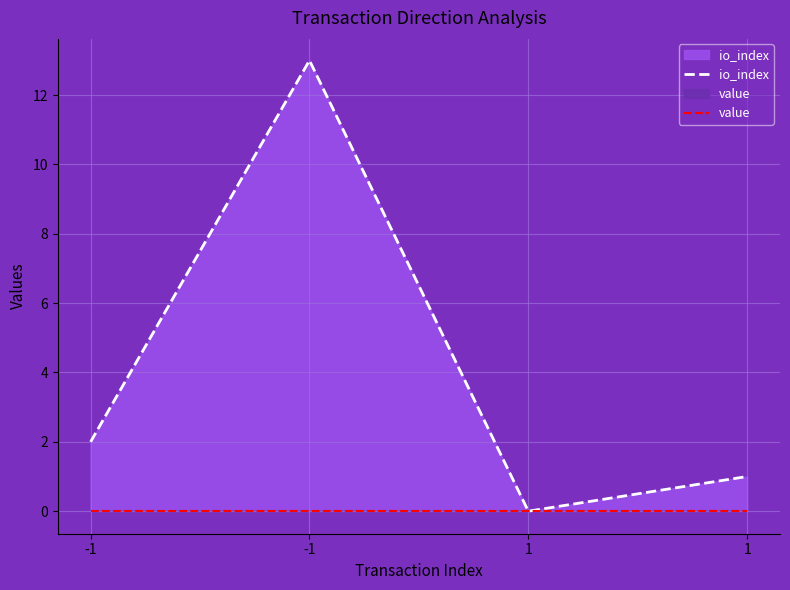

What is the difference between the maximum and minimum values in the io_index series?

13.0